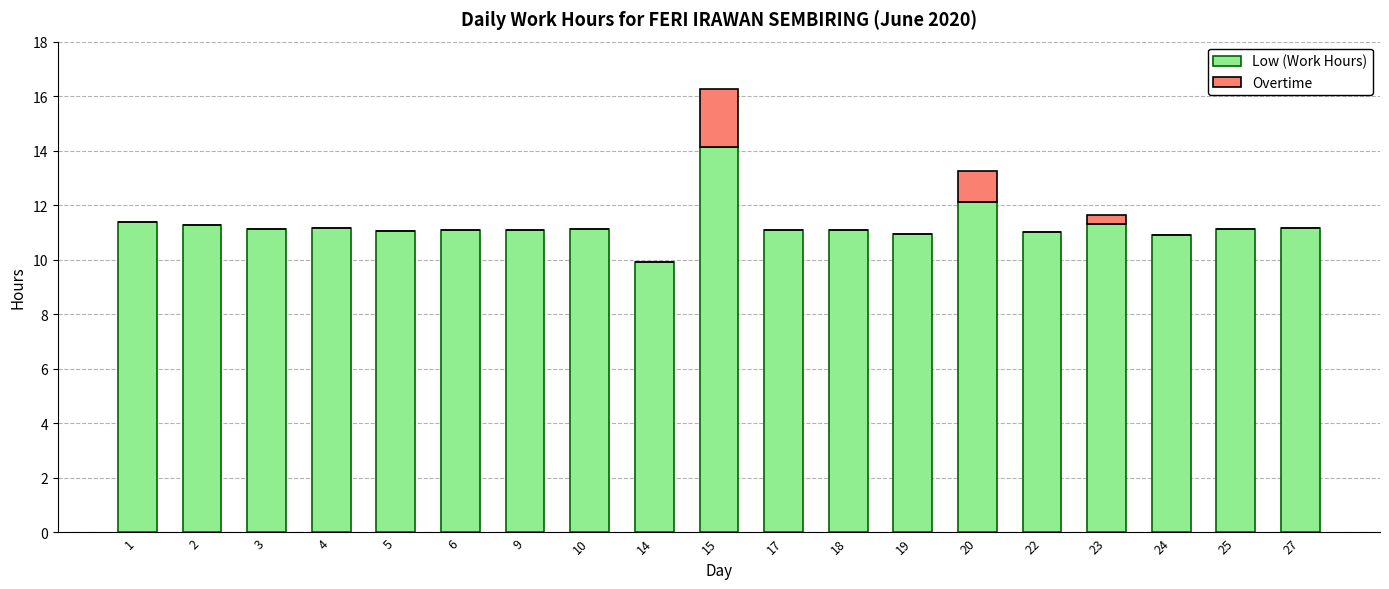

What is the approximate value of Low (Work Hours) at 27?

11.2